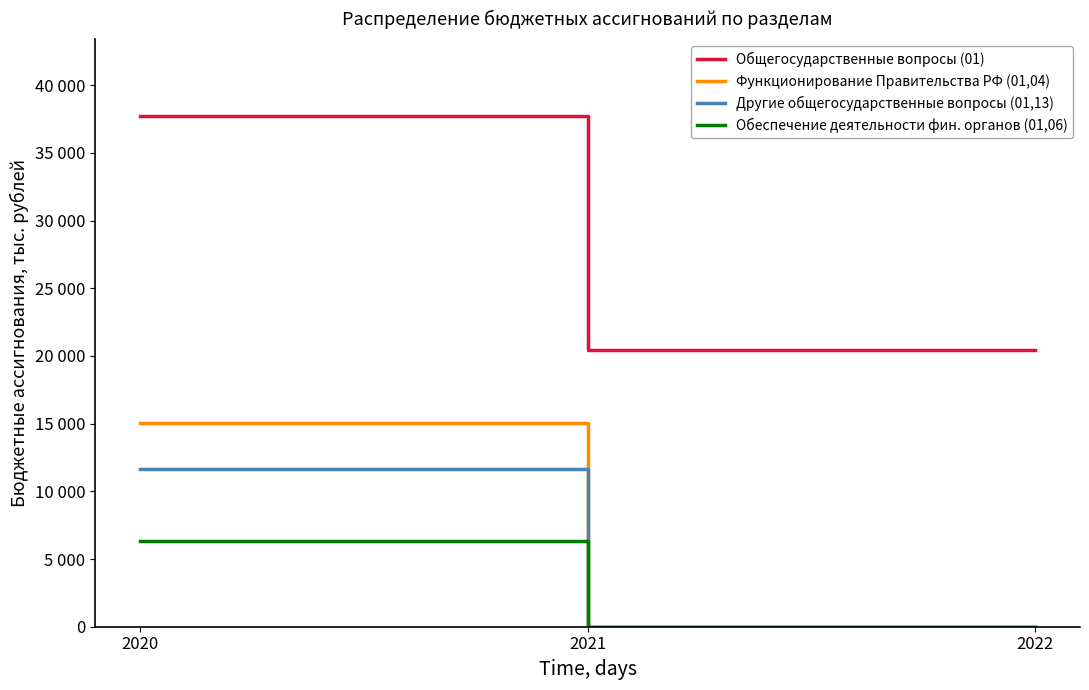

What are all the series names shown in the legend?

Общегосударственные вопросы (01), Функционирование Правительства РФ (01,04), Другие общегосударственные вопросы (01,13), Обеспечение деятельности фин. органов (01,06)